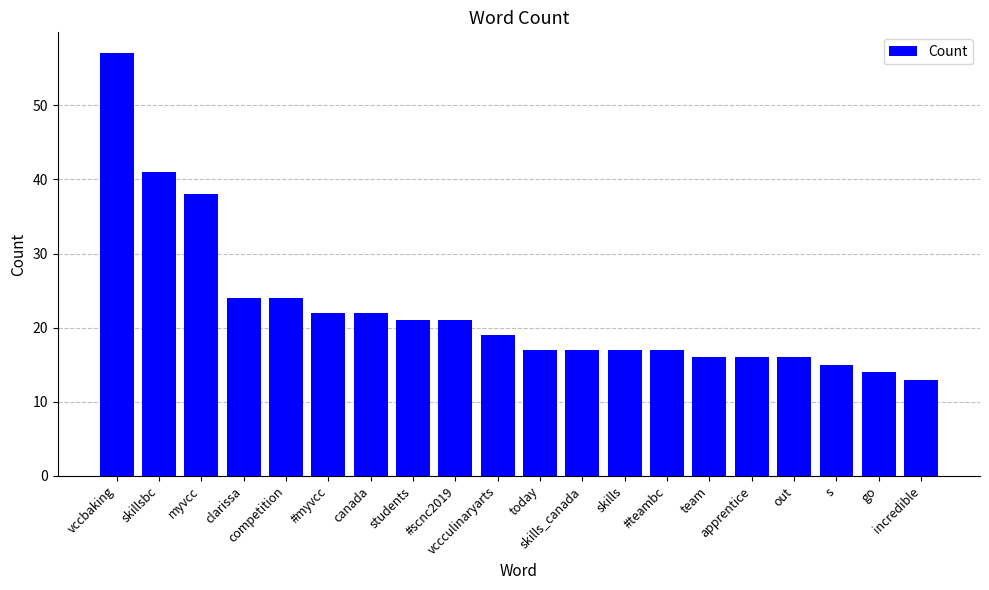

List the labels in order of value, smallest first.

incredible, go, s, team, apprentice, out, today, skills_canada, skills, #teambc, vccculinaryarts, students, #scnc2019, #myvcc, canada, clarissa, competition, myvcc, skillsbc, vccbaking